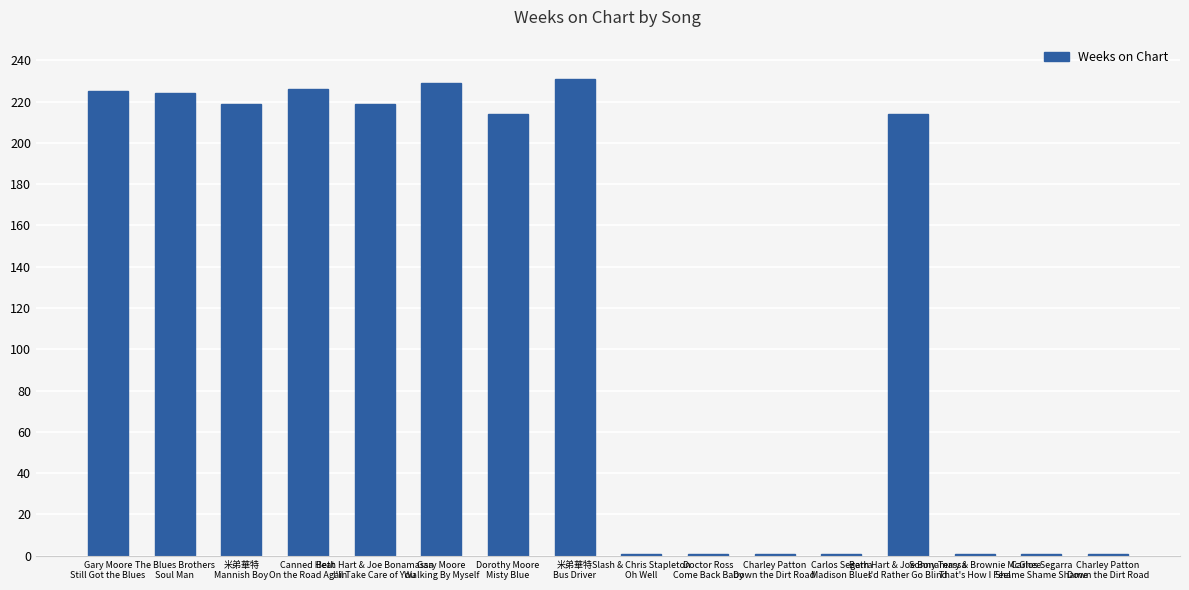

Are the bars horizontal?

No